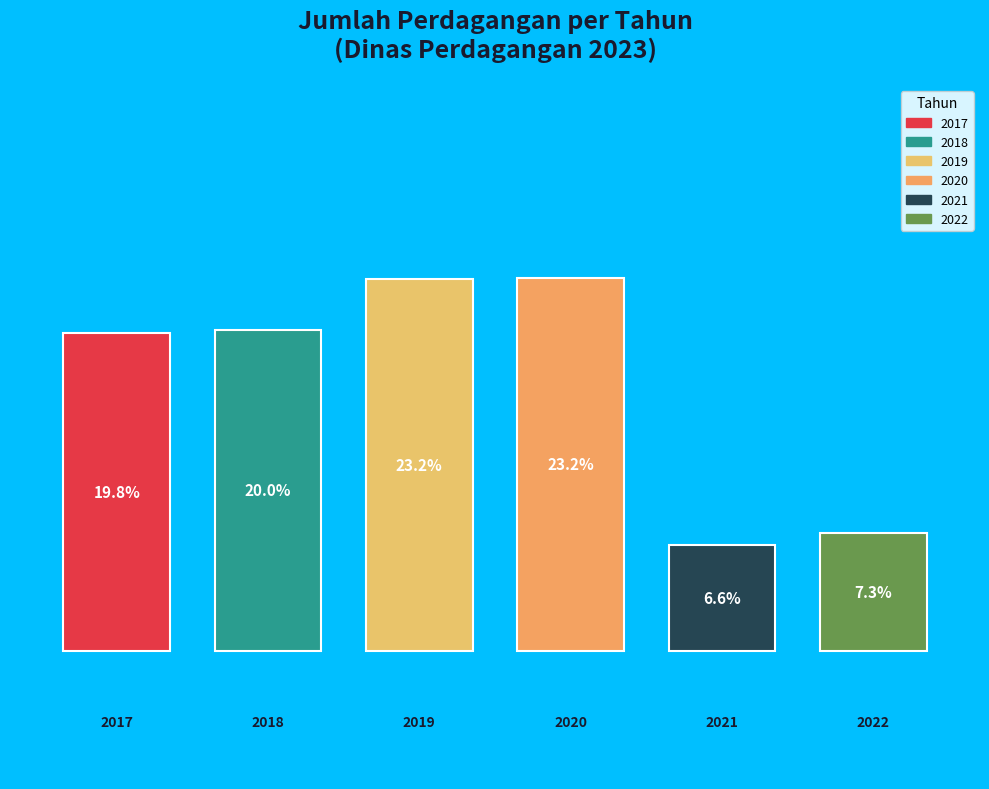

Does 2021 represent more than half of the total?

No